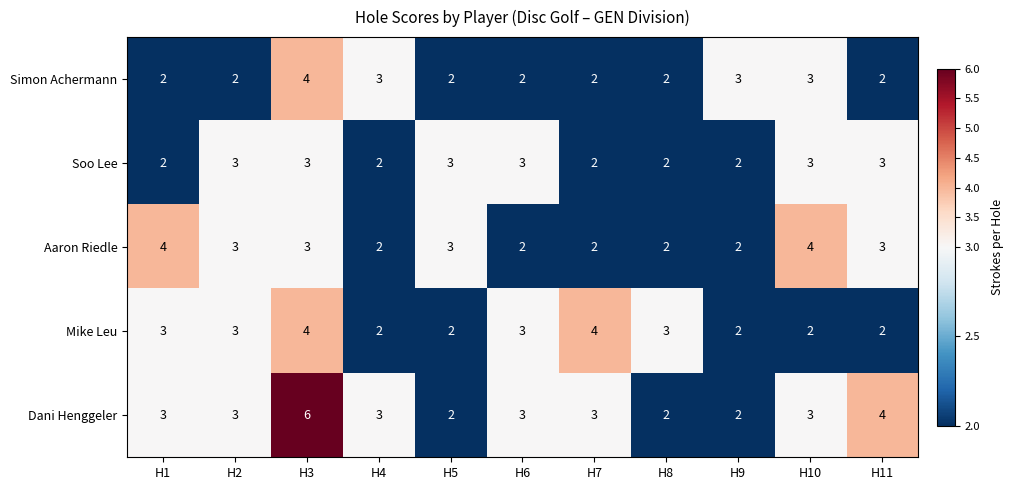

Which series has the largest total across all categories?

Dani Henggeler